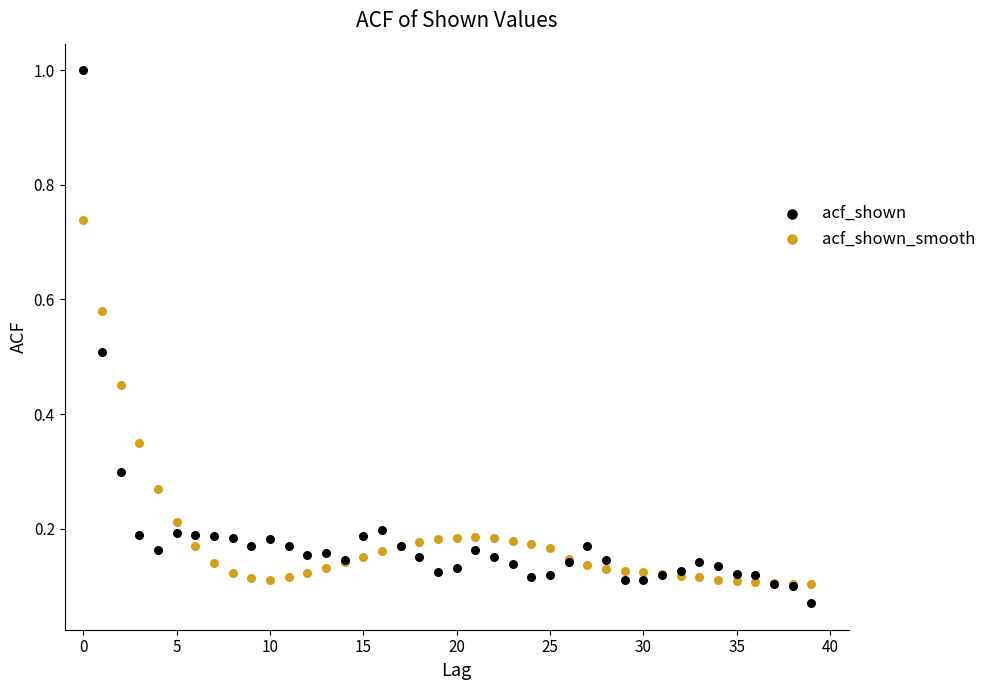

What are all the series names shown in the legend?

acf_shown, acf_shown_smooth